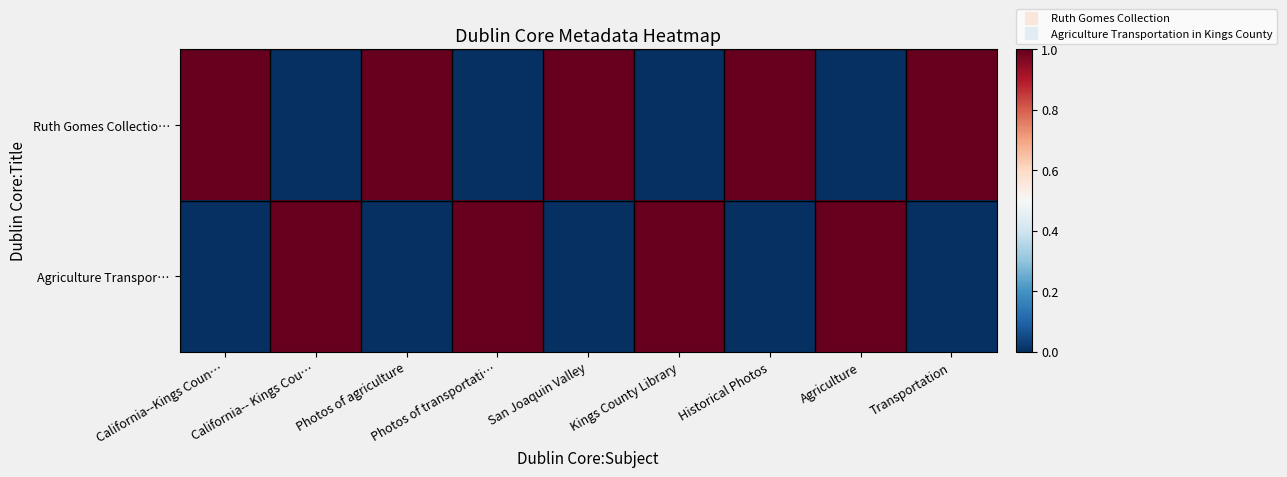

Rank the series by their maximum value, from highest to lowest.

Ruth Gomes Collectio…, Agriculture Transpor…